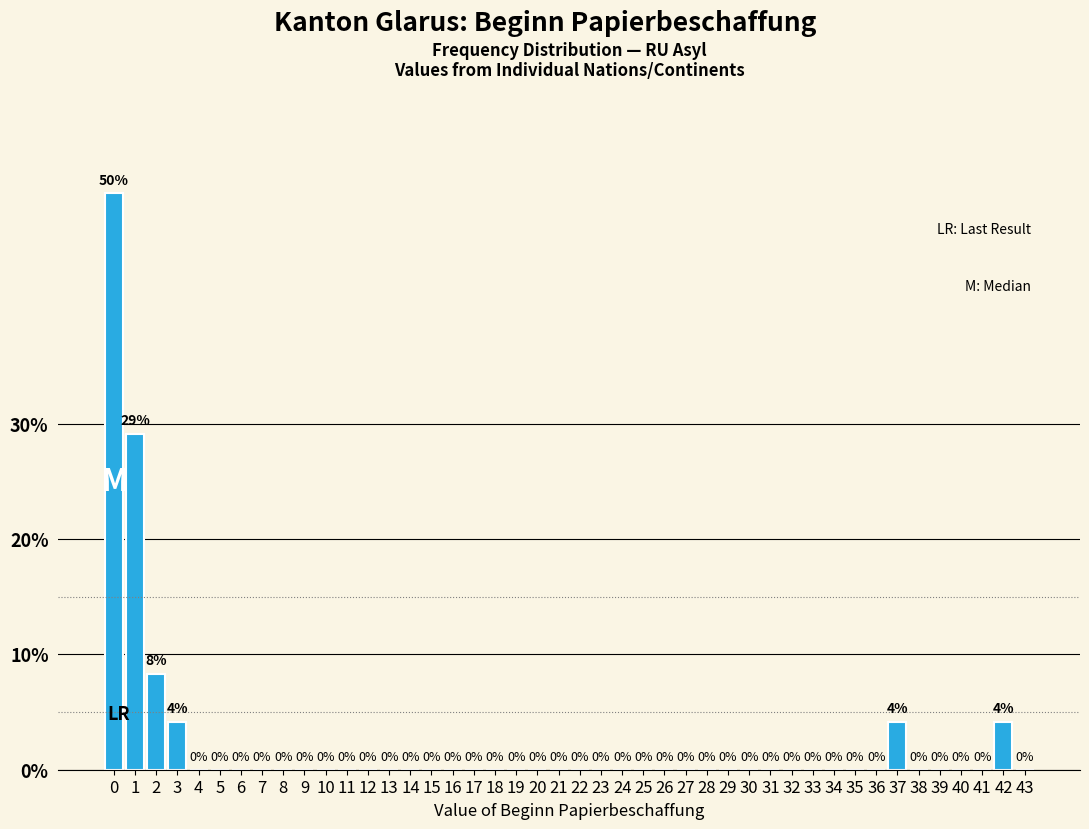

The value at 22 is 0.0. True or false?

True